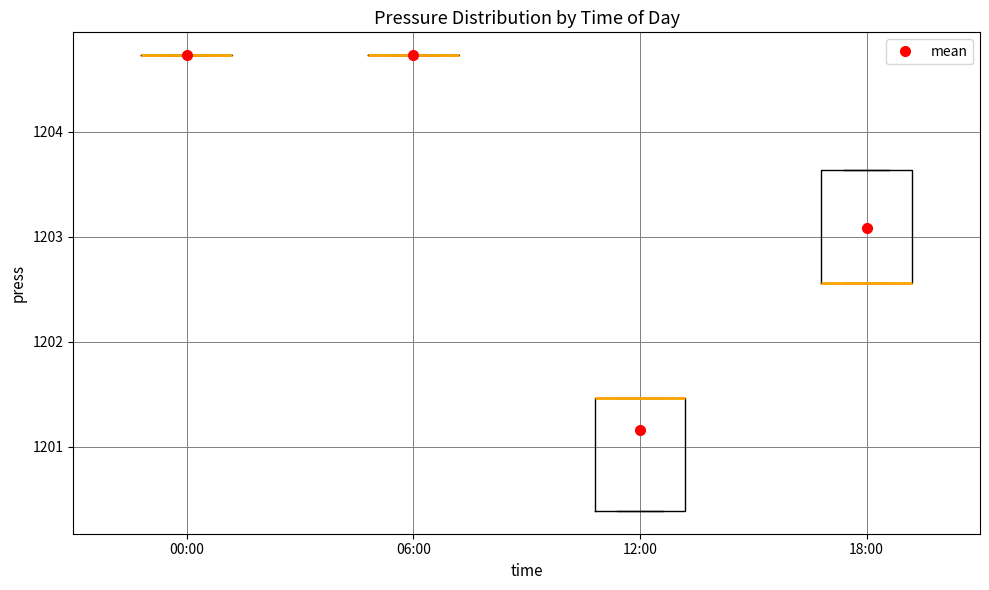

Reading left to right, transcribe this box plot: for each box, give where its median line is, the range the box spans, and where its two whiskers end, as read against the y-axis. The values are not printed on the chart, so give them approximately, as read against the axis.

00:00: box collapsed to a line at 1204.7, whiskers 1204.7 to 1204.7
06:00: box collapsed to a line at 1204.7, whiskers 1204.7 to 1204.7
12:00: median 1201.5 (drawn on the box's upper edge), box 1200.4 to 1201.5, whiskers 1200.4 to 1201.5
18:00: median 1202.6 (drawn on the box's lower edge), box 1202.6 to 1203.6, whiskers 1202.6 to 1203.6